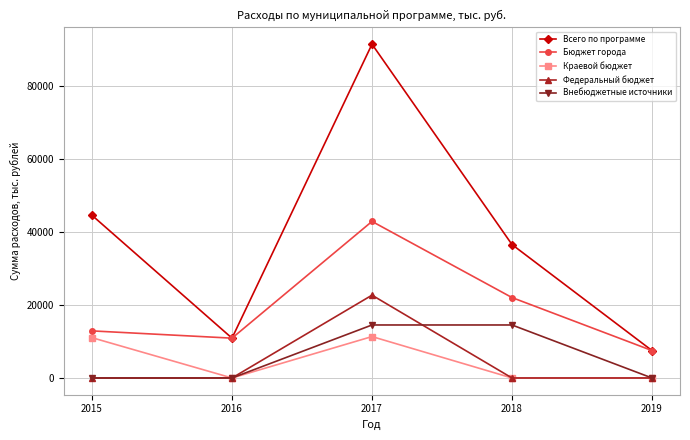

Rank the series by their maximum value, from highest to lowest.

Всего по программе, Бюджет города, Федеральный бюджет, Внебюджетные источники, Краевой бюджет